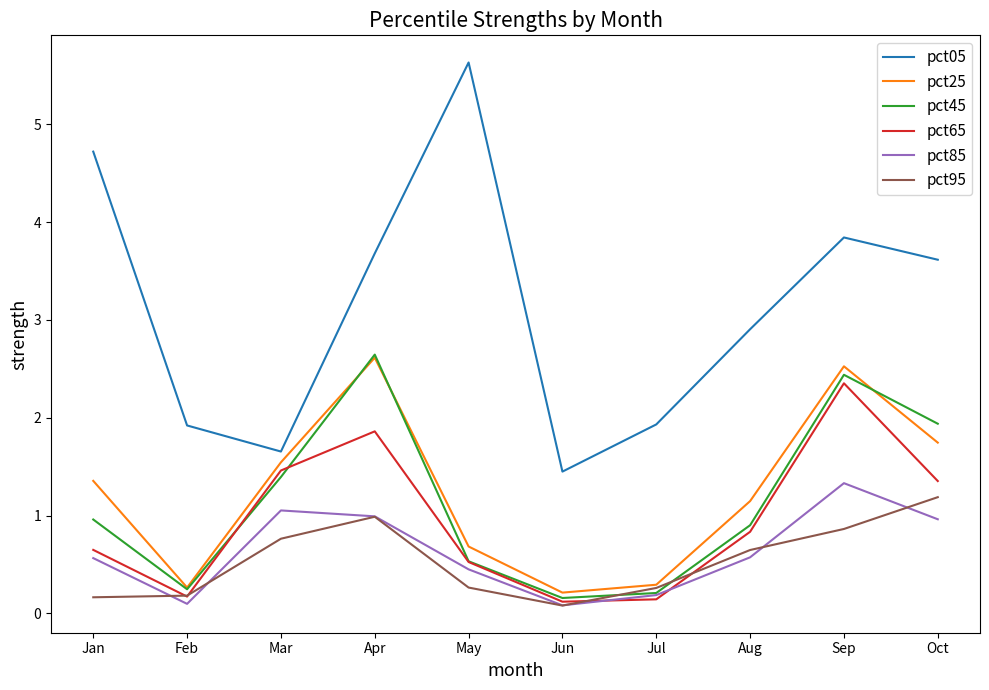

What is the sum of the pct65 values at Mar and Sep?

3.8